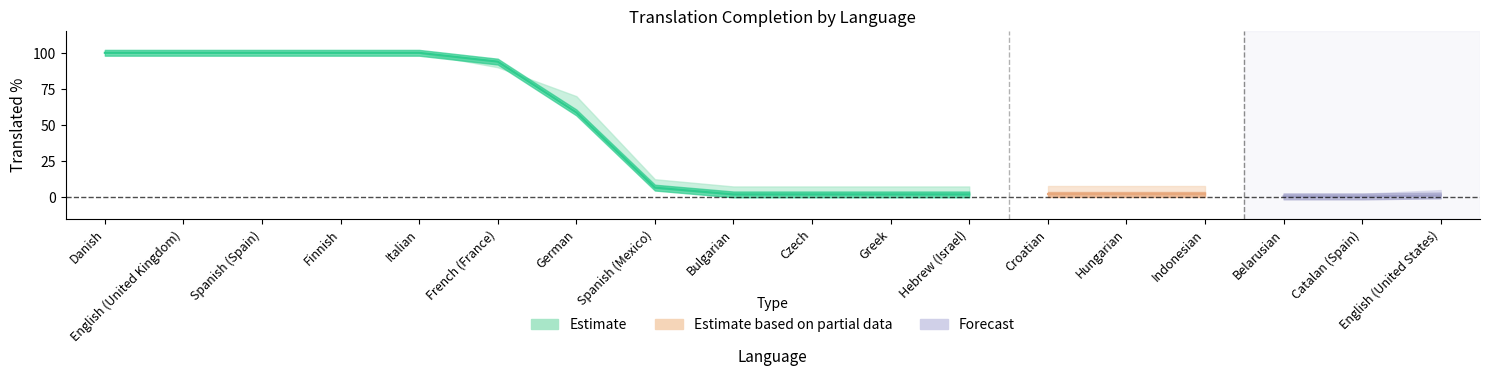

Reading left to right, transcribe all the data shown in this chart.

translated_percent: Danish=100.0	English (United Kingdom)=100.0	Spanish (Spain)=100.0	Finnish=100.0	Italian=100.0	French (France)=90.0	German=70.0	Spanish (Mexico)=12.5	Bulgarian=7.5	Czech=7.5	Greek=7.5	Hebrew (Israel)=7.5	Croatian=7.5	Hungarian=7.5	Indonesian=7.5	Belarusian=2.5	Catalan (Spain)=2.5	English (United States)=5.0
translated_words_percent: Danish=100.0	English (United Kingdom)=100.0	Spanish (Spain)=100.0	Finnish=100.0	Italian=100.0	French (France)=93.9	German=58.7	Spanish (Mexico)=6.7	Bulgarian=2.0	Czech=2.0	Greek=2.0	Hebrew (Israel)=2.0	Croatian=2.0	Hungarian=2.0	Indonesian=2.0	Belarusian=0.6	Catalan (Spain)=0.6	English (United States)=1.3
translated_chars_percent: Danish=100.0	English (United Kingdom)=100.0	Spanish (Spain)=100.0	Finnish=100.0	Italian=100.0	French (France)=94.0	German=60.9	Spanish (Mexico)=6.3	Bulgarian=1.7	Czech=1.7	Greek=1.7	Hebrew (Israel)=1.7	Croatian=1.7	Hungarian=1.7	Indonesian=1.7	Belarusian=0.7	Catalan (Spain)=0.6	English (United States)=1.3